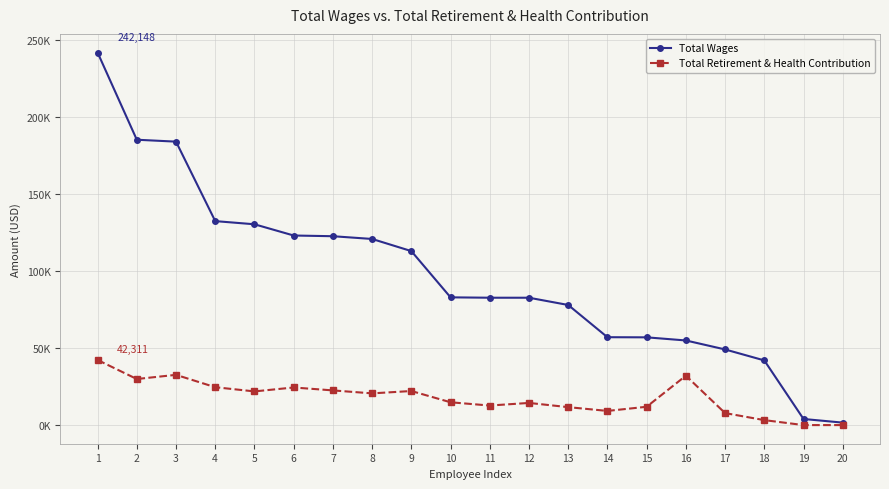

Rank the series at 4 from highest to lowest value.

Total Wages, Total Retirement & Health Contribution